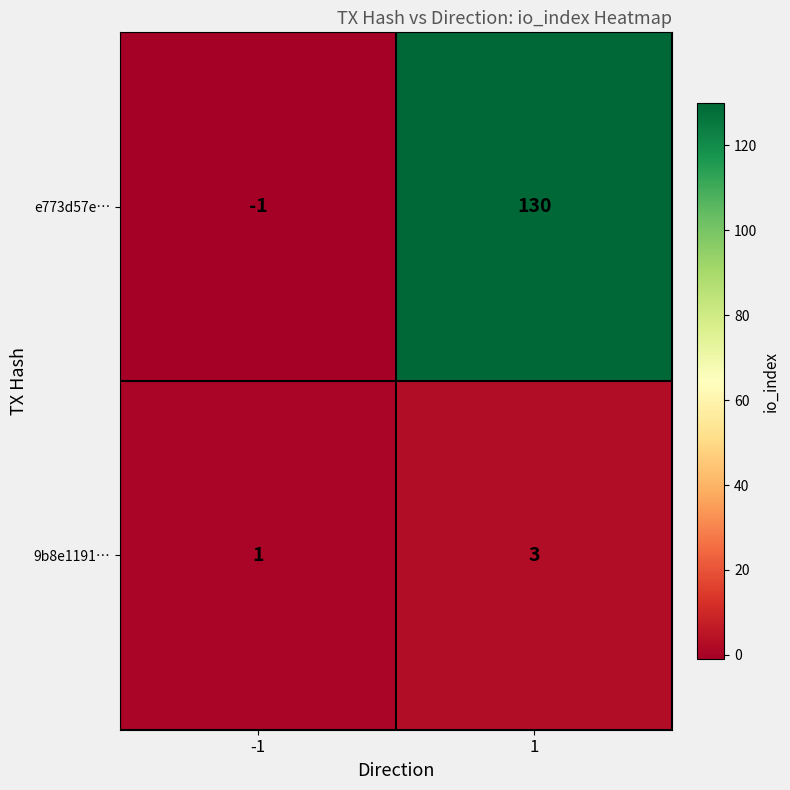

What is the maximum value for 9b8e1191…?

3